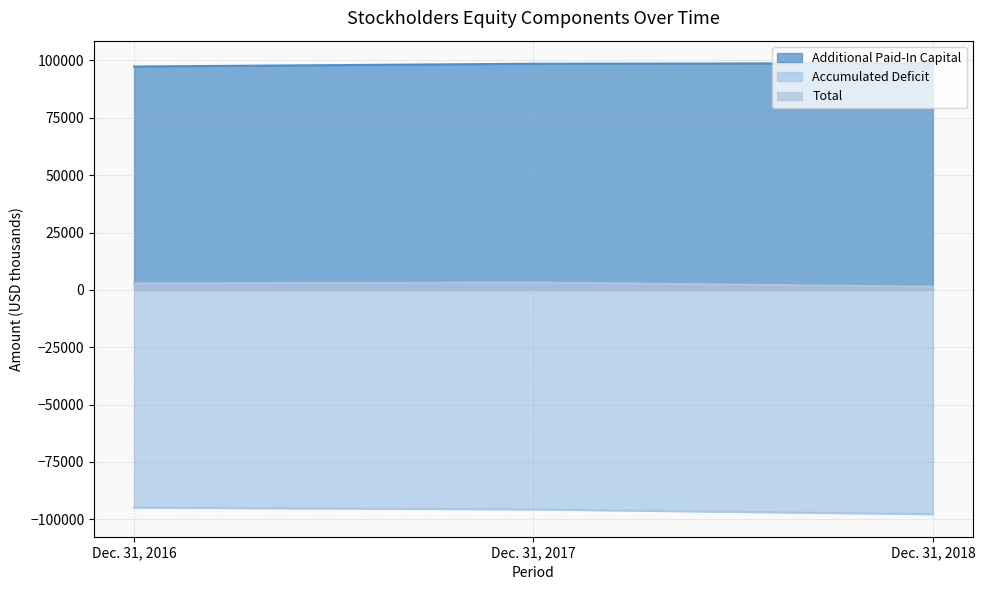

The Additional Paid-In Capital series shows 98563 at Dec. 31, 2017. True or false?

True